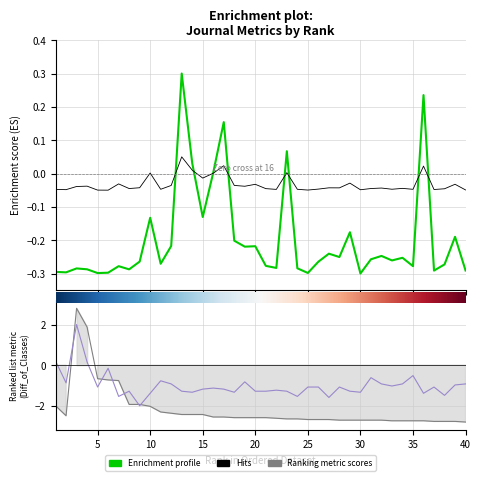

The value of Ref. / Doc. at 6 is -1.2. True or false?

False